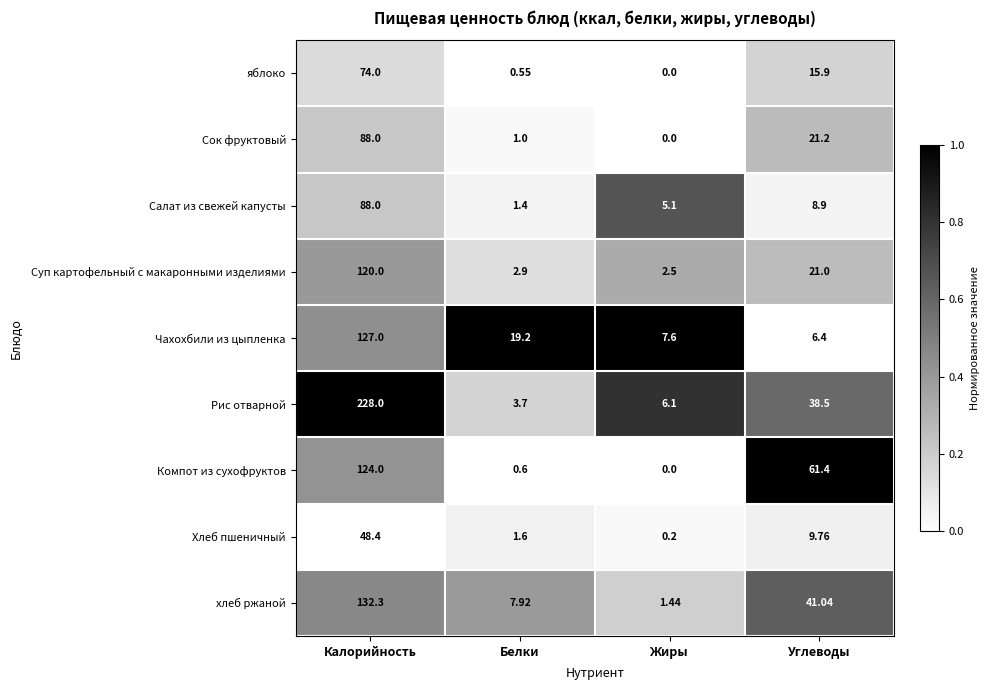

Rank the categories by яблоко value from highest to lowest.

Калорийность, Углеводы, Белки, Жиры